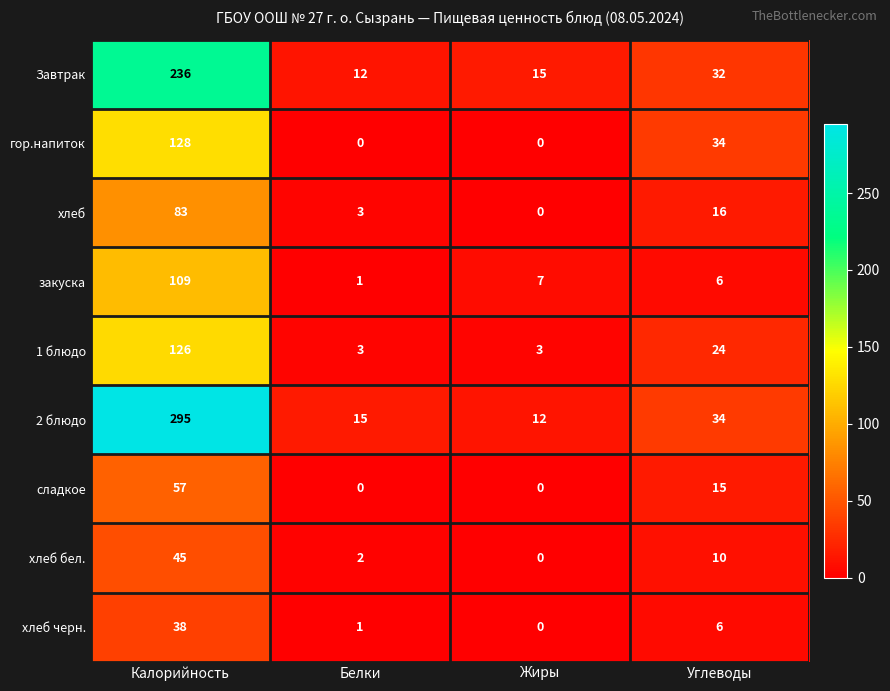

Which series has the largest total across all categories?

2 блюдо